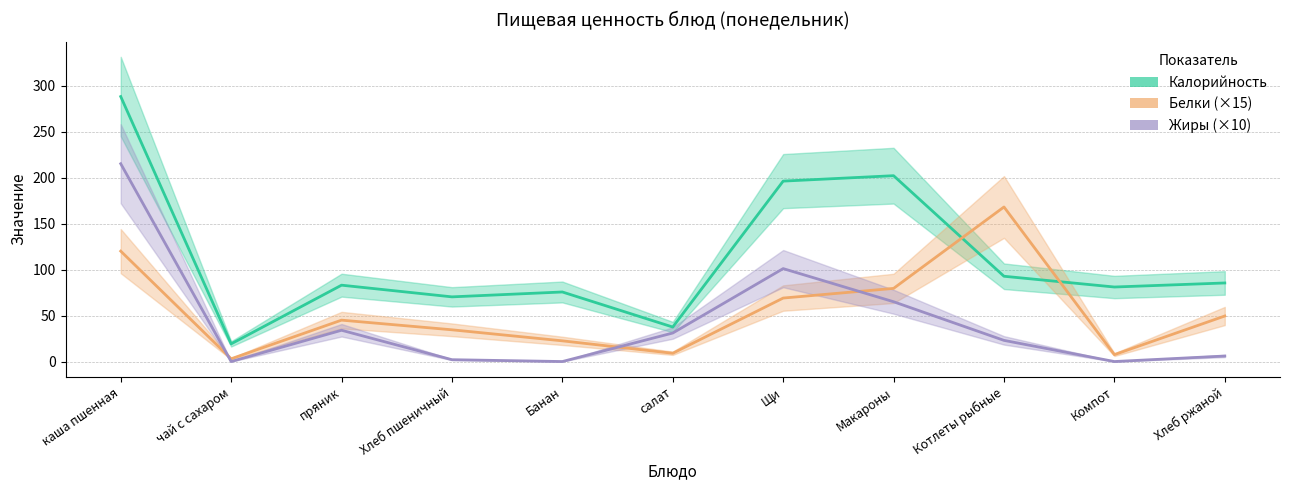

What is the difference between the Белки (×15) values at Макароны and Компот?

72.0